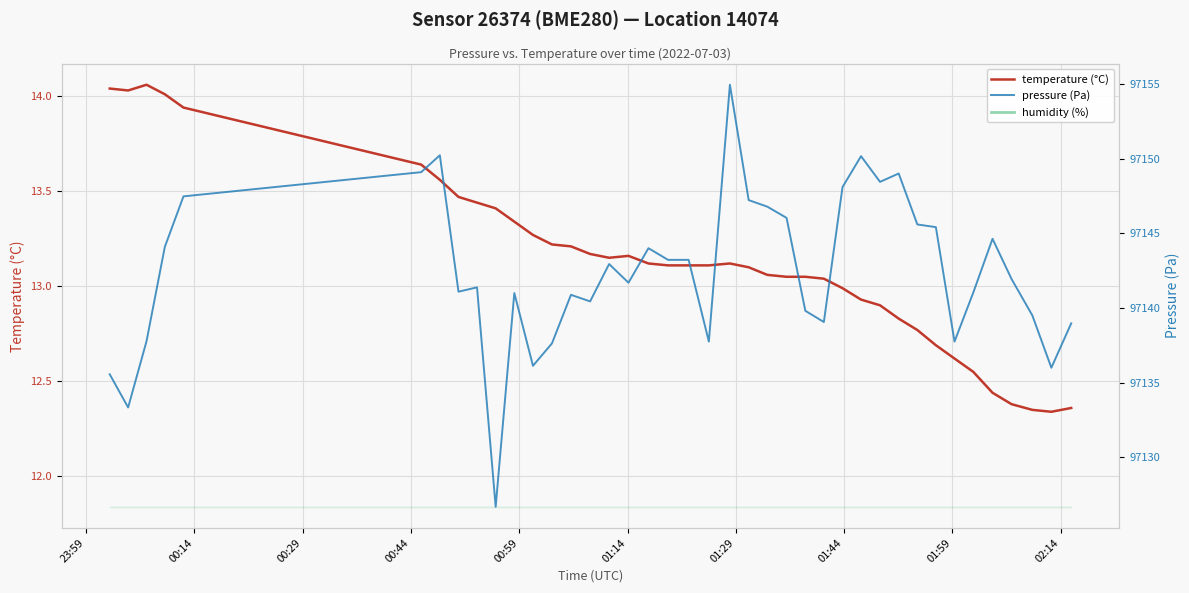

Which series has the largest total across all categories?

pressure (Pa)